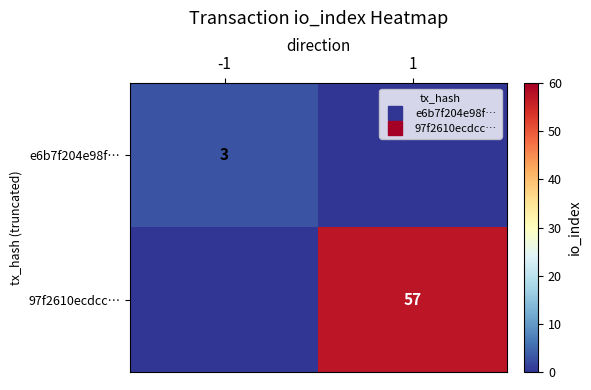

What is the sum of the e6b7f204e98f… values at -1 and 1?

3